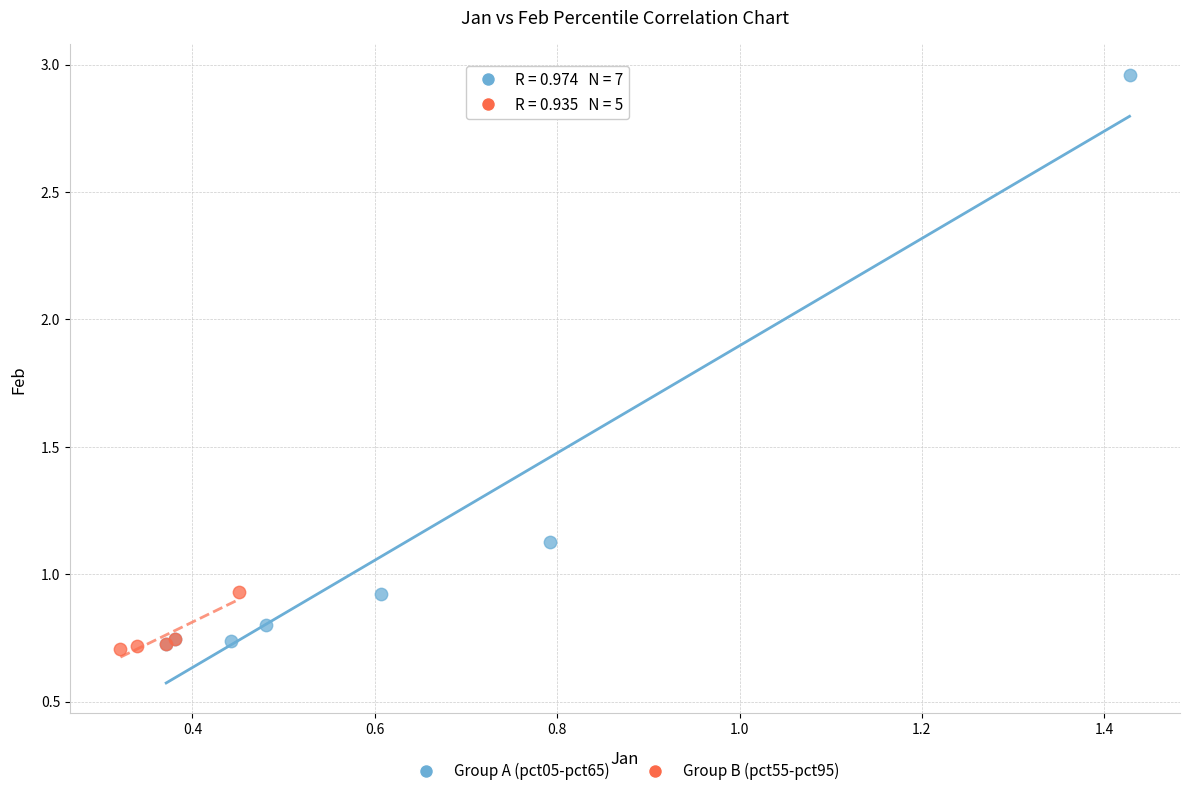

Which series has the largest Y range (max minus min)?

Group A (pct05-pct65)